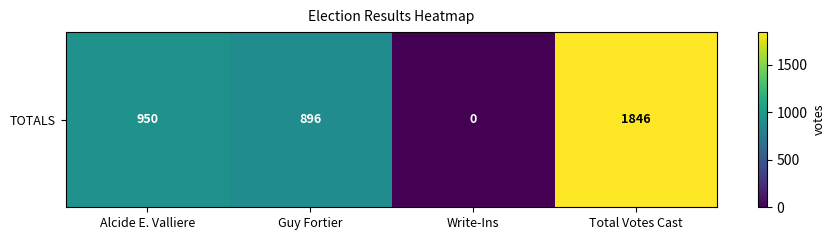

What is the average value?

923